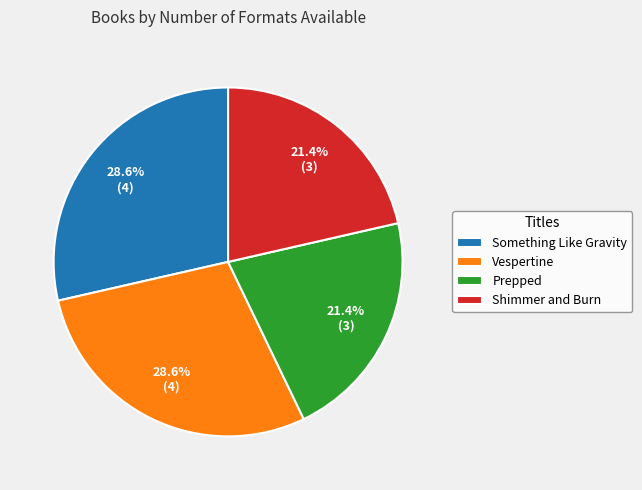

How many segments does this pie chart have?

4